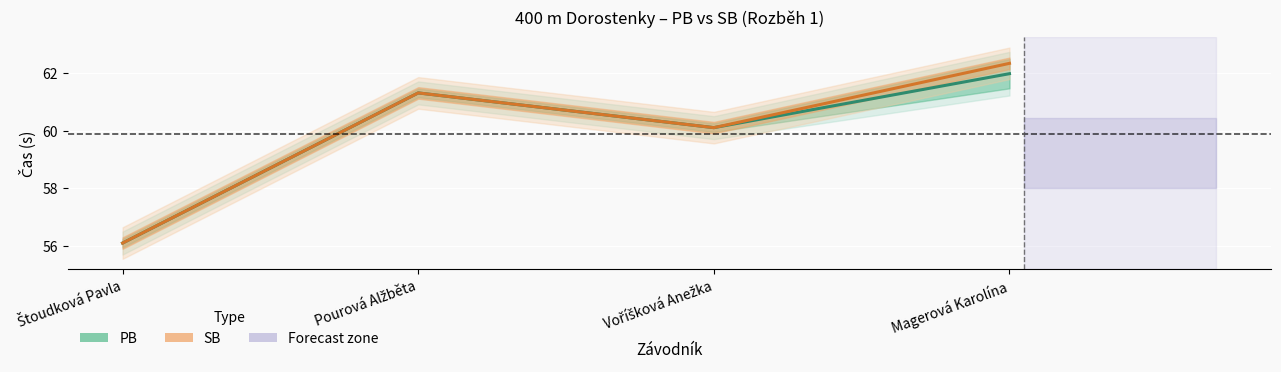

At how many categories does at least one series exceed 57?

3